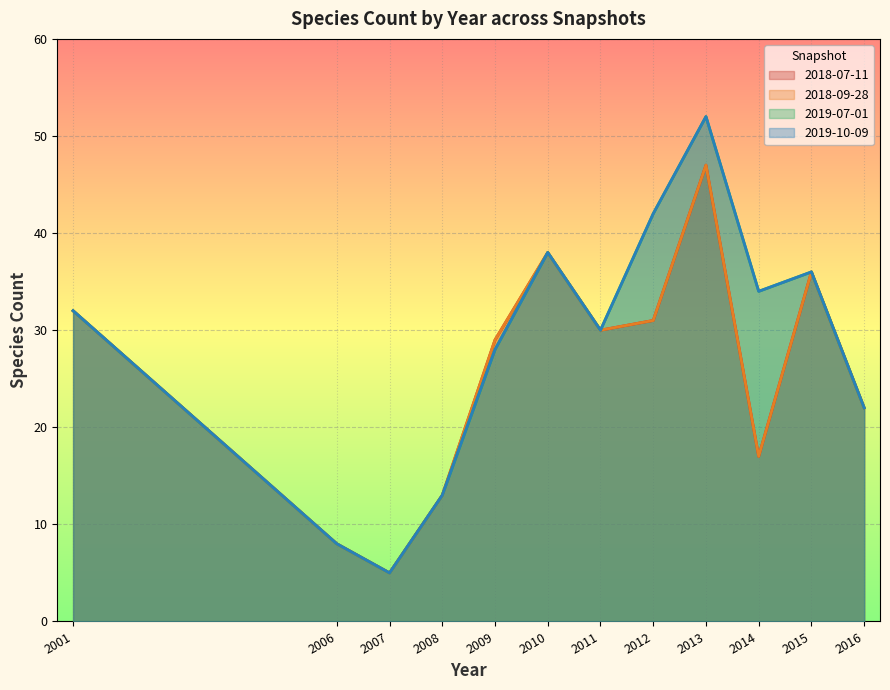

What is the difference between the maximum and second lowest values in the 2018-07-11 series?

39